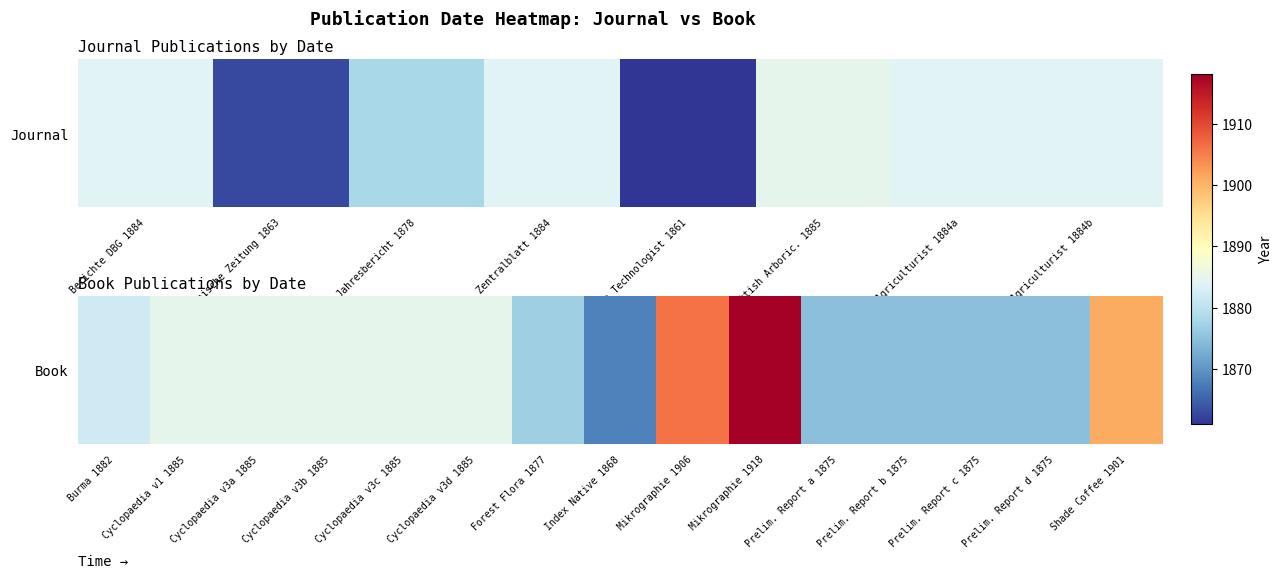

Which category has the highest value across all series?

Mikrographie 1918